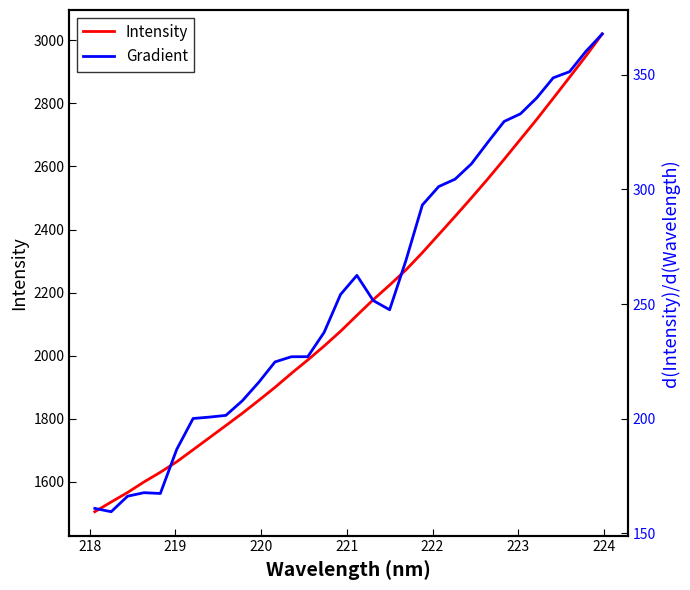

What are all the series names shown in the legend?

Intensity, Gradient